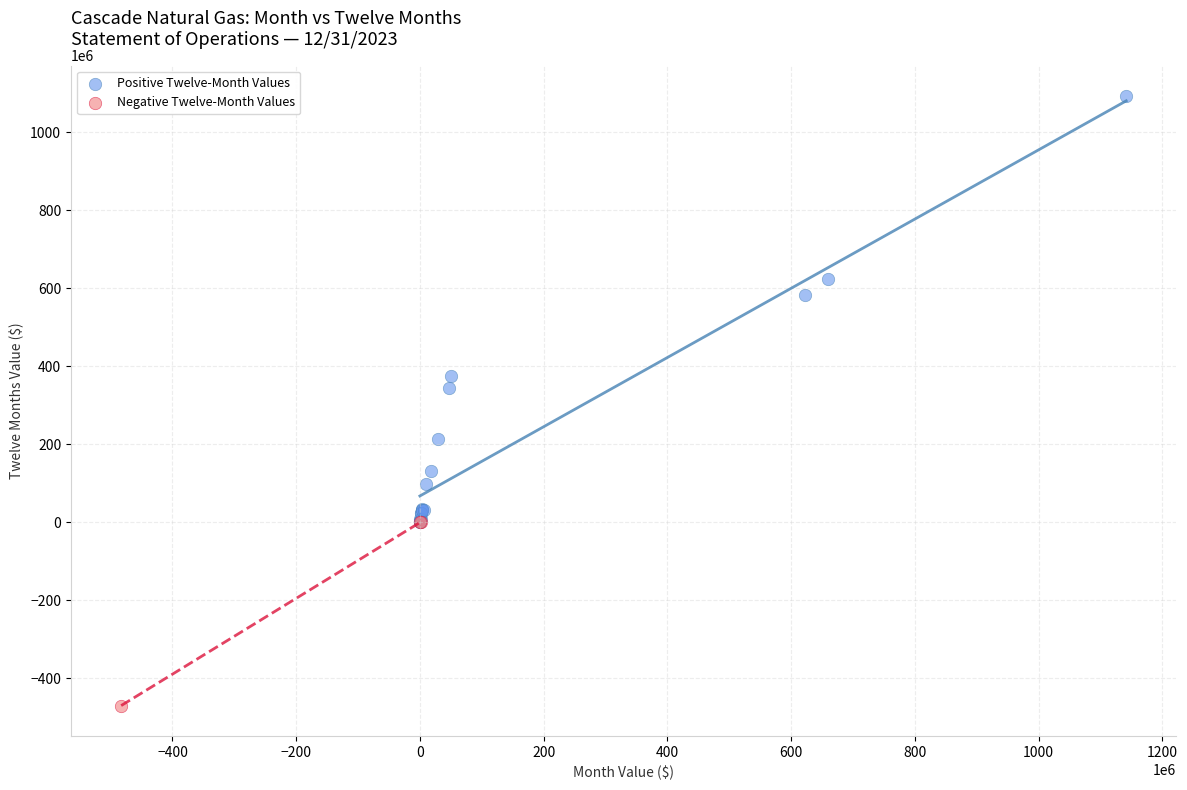

Which series contains the highest Y value?

Positive Twelve-Month Values